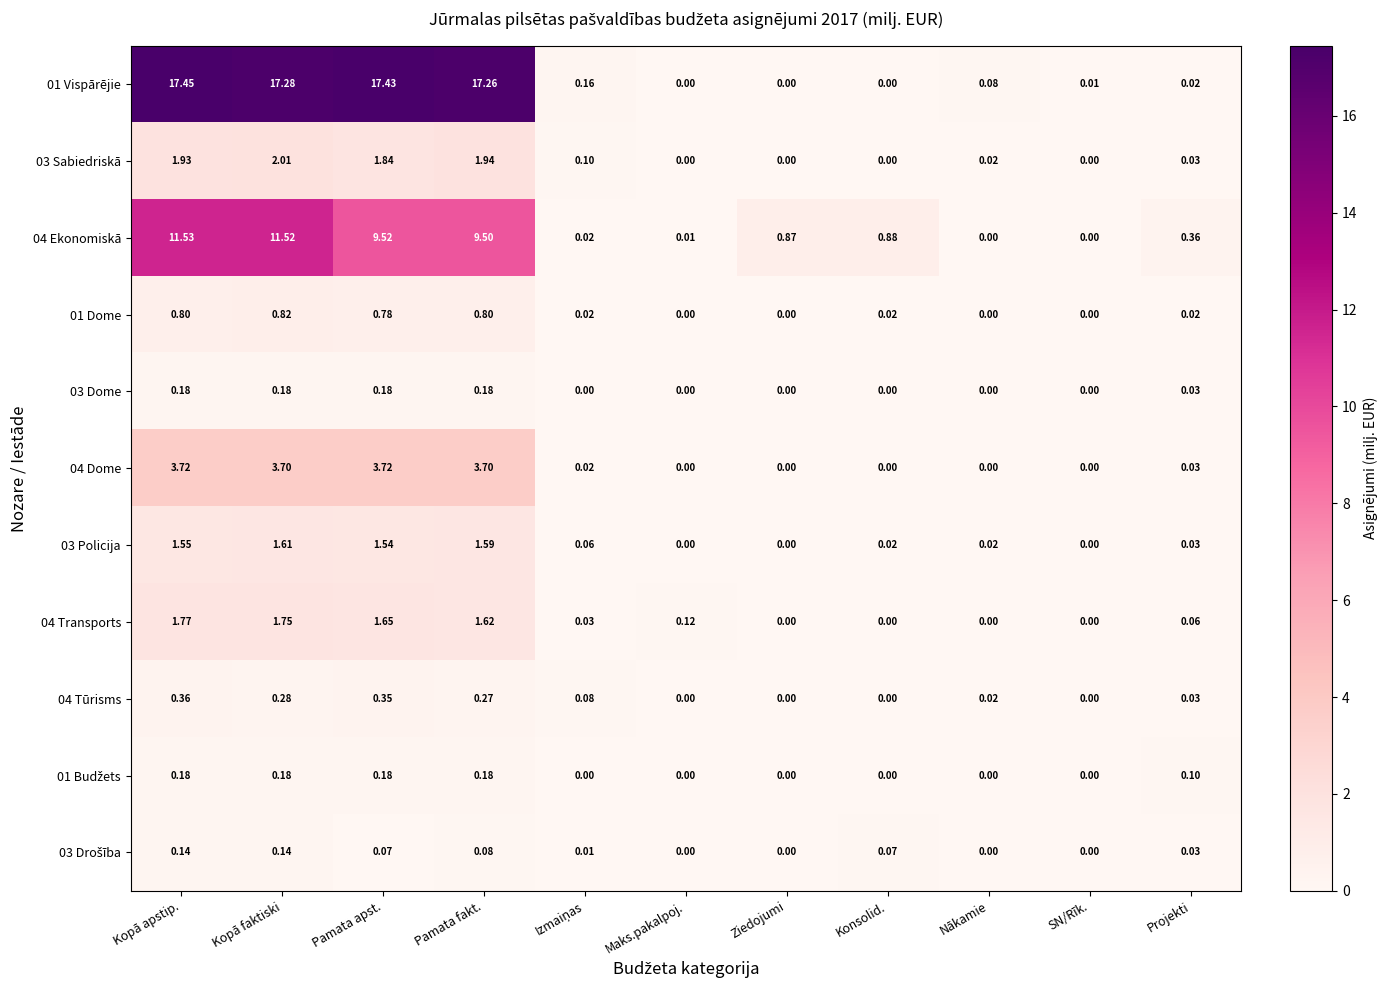

Which series has the largest range (max minus min)?

01 Vispārējie